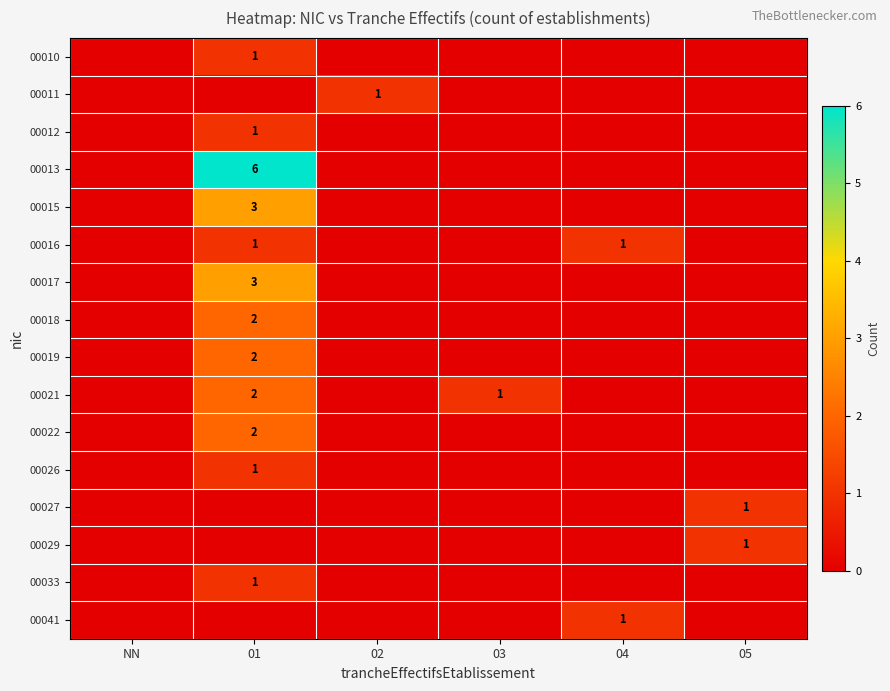

Which series changed the most between 03 and 04?

00016